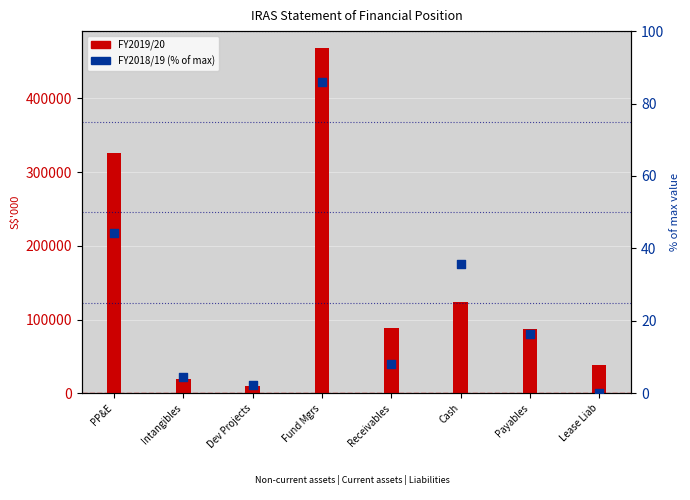

What is the total value across all series at Lease Liab?

38851.0